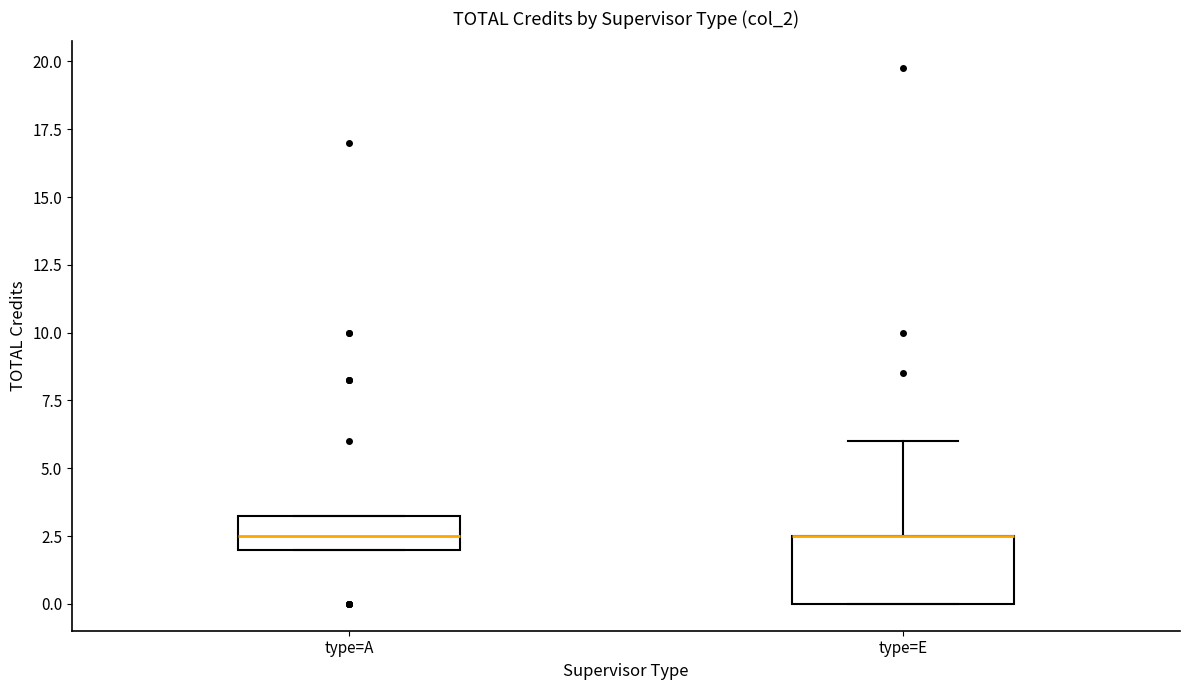

Reading left to right, read every box against the y-axis: the position of its median line, the range the box covers, and the ends of its whiskers. The values are not printed on the chart, so give them approximately, as read against the axis.

type=A: median 2.5, box 2.0 to 3.5, whiskers 2.0 to 3.5
type=E: median 2.5 (drawn on the box's upper edge), box 0.0 to 2.5, whiskers 0.0 to 6.0